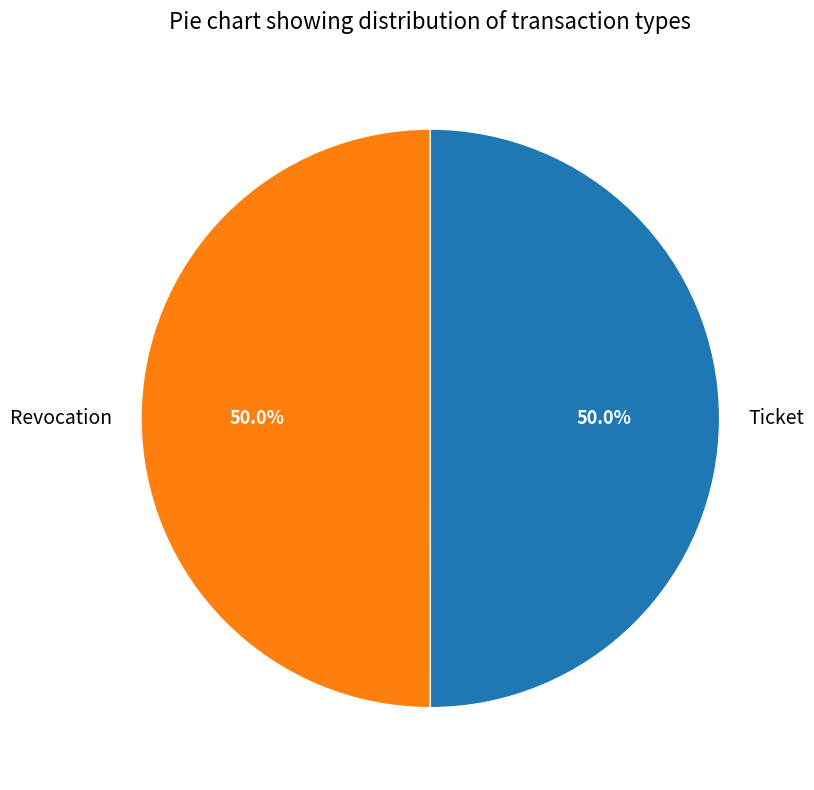

What percentage is the Revocation slice, to the nearest percent?

50%